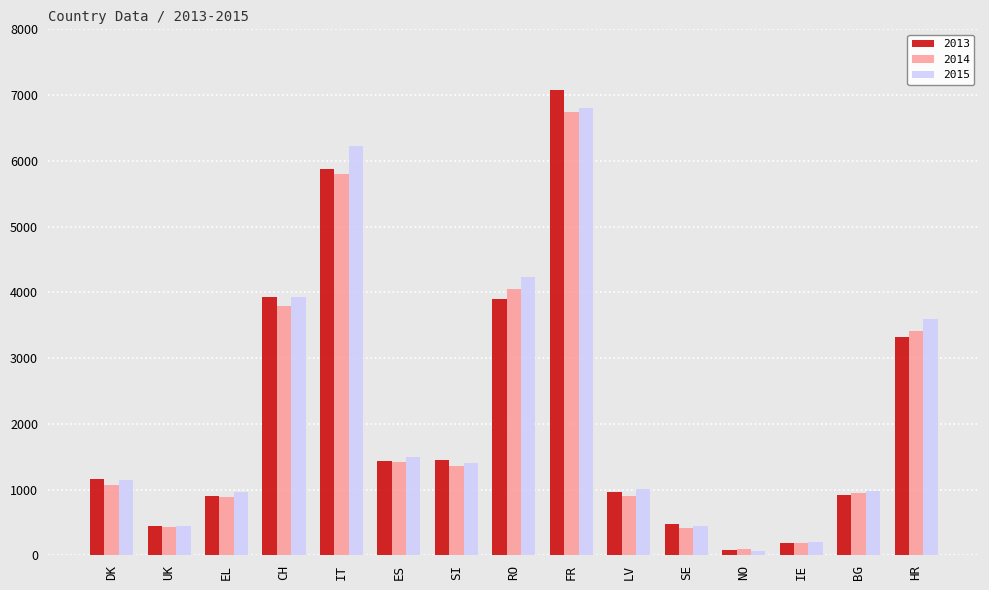

Which category has the highest value in the 2013 series?

FR